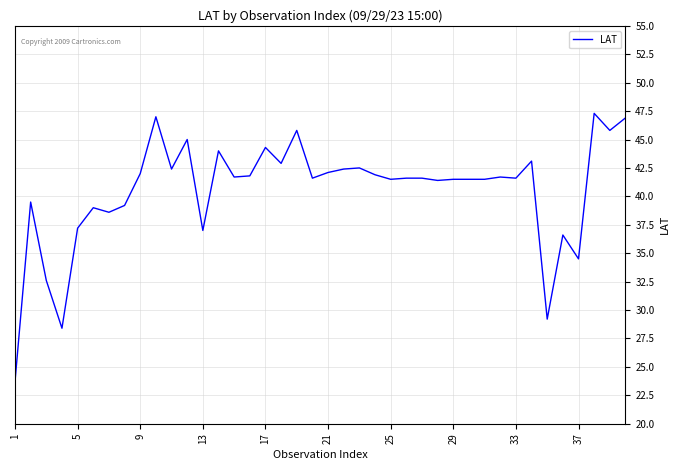

What is the difference between the maximum and minimum values?

23.6